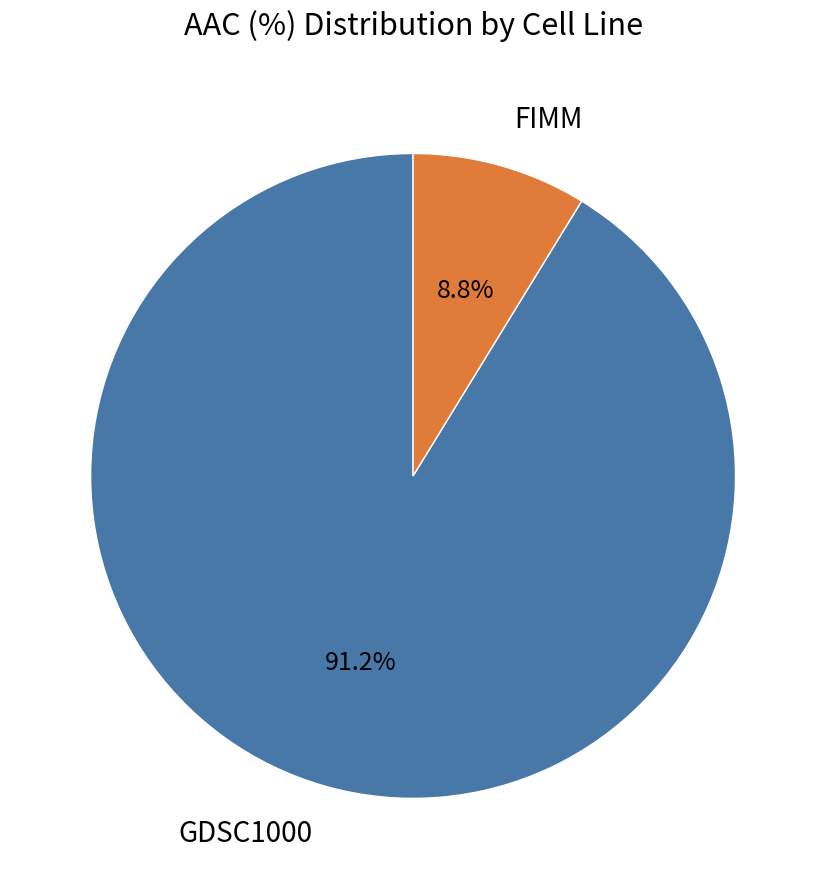

Count the number of slices in the pie.

2